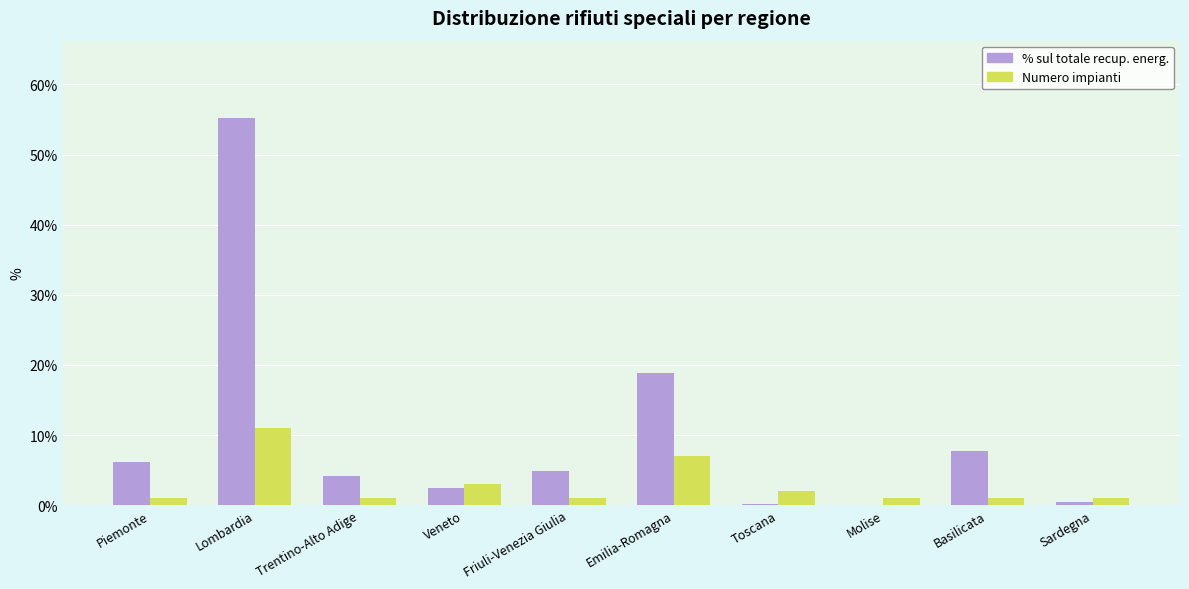

Which category has the highest value in the % sul totale recup. energ. series?

Lombardia